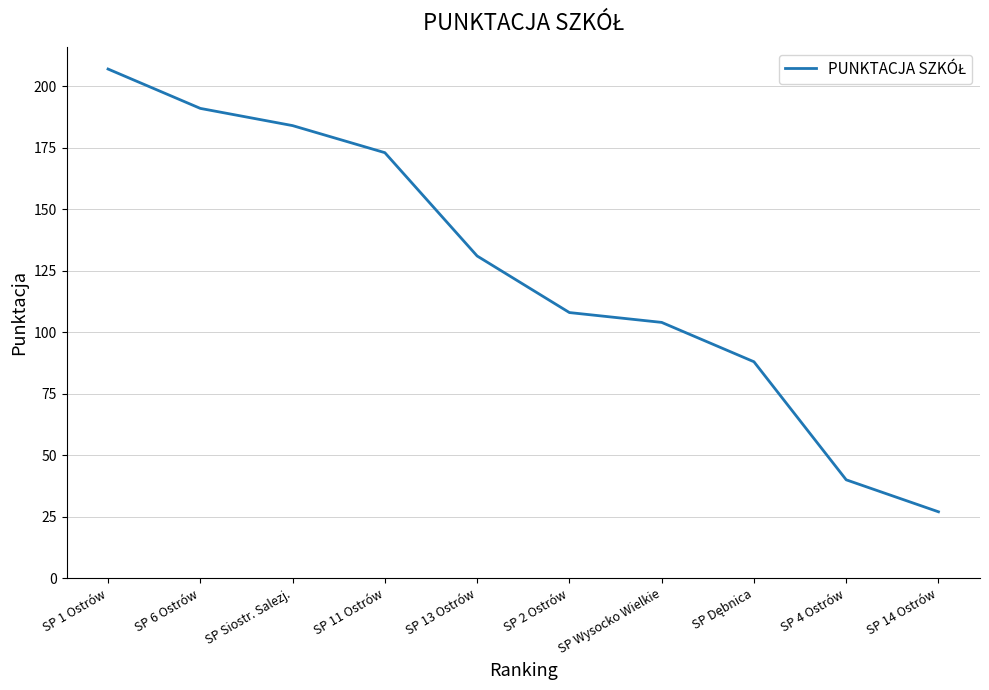

Which has a higher value, SP 6 Ostrów or SP 11 Ostrów?

SP 6 Ostrów